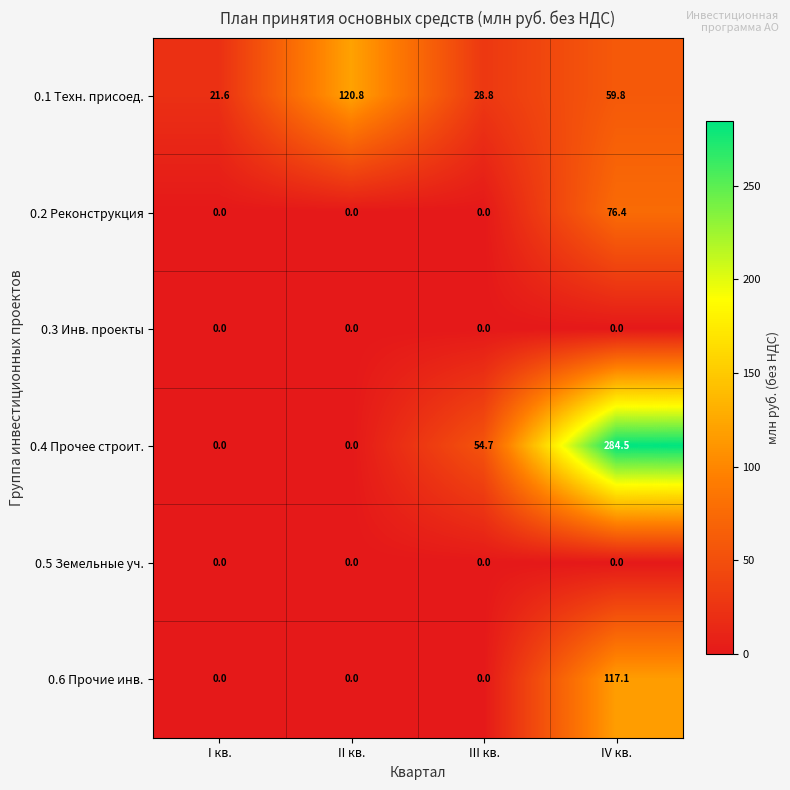

Is it true that 0.2 Реконструкция equals 104.1 at IV кв.?

False